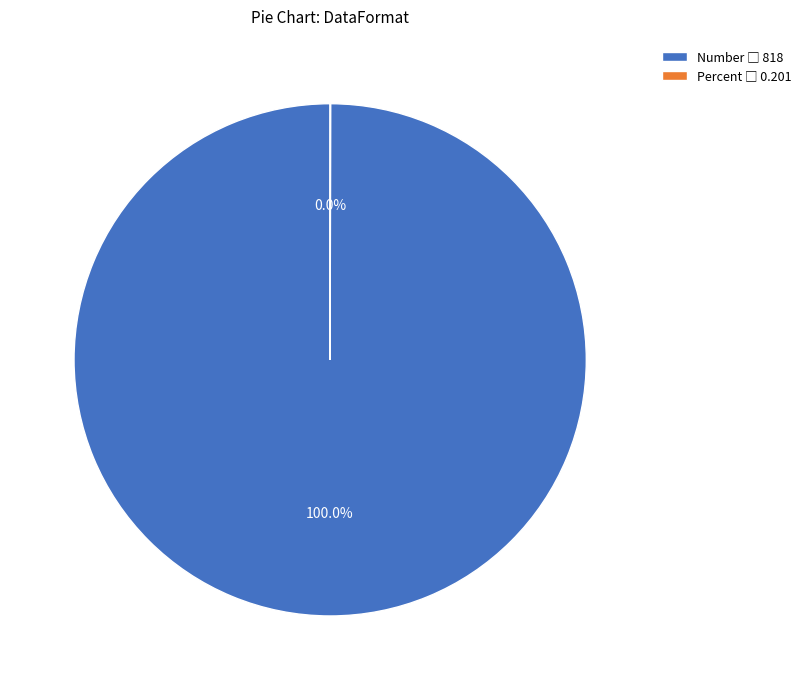

To the nearest percent, what portion does Number represent?

100%